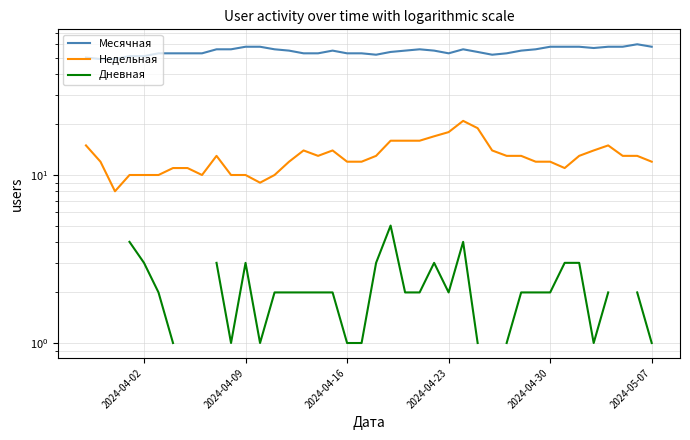

How many values in the Недельная series are below 13?

19